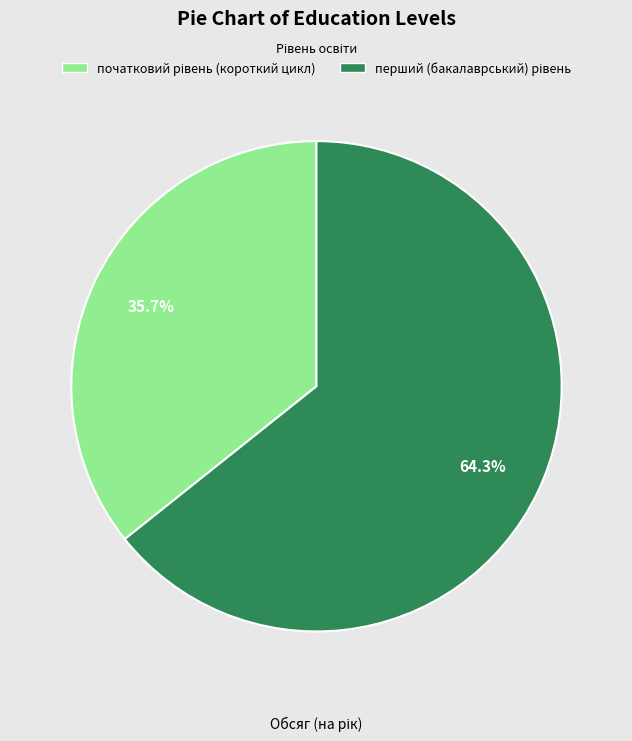

Count the number of slices in the pie.

2